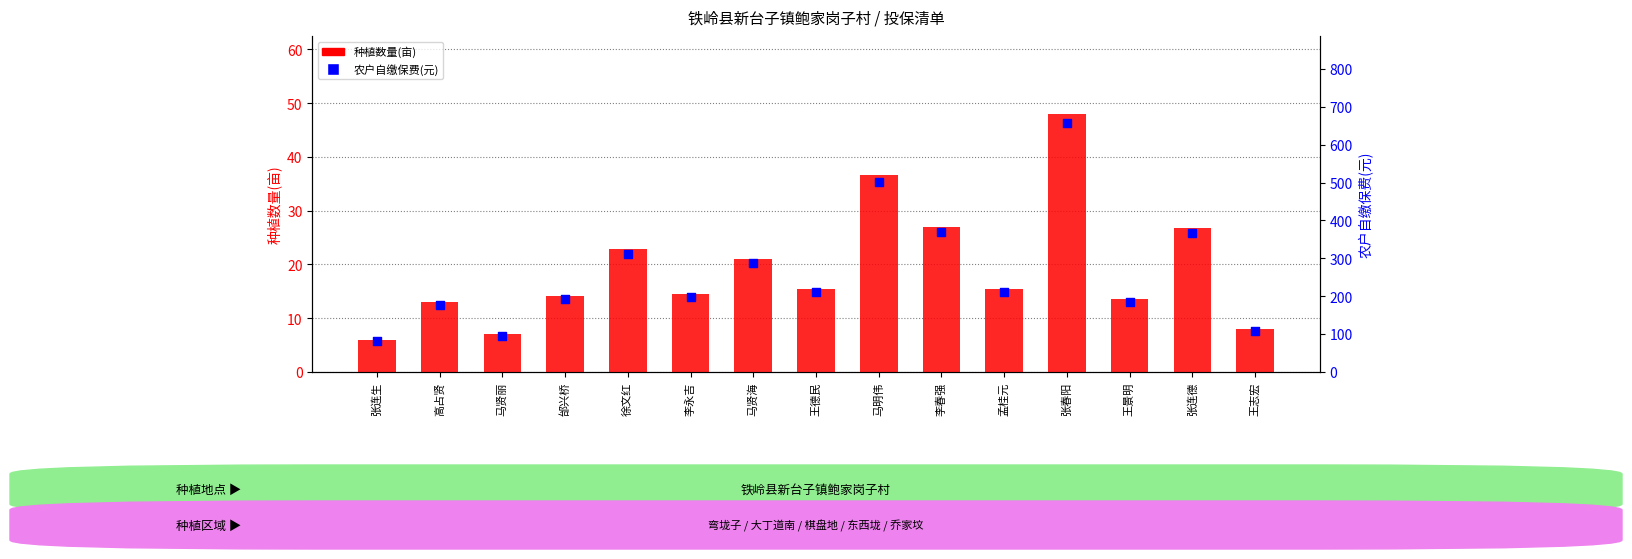

Which series has the largest total across all categories?

农户自缴保费(元)